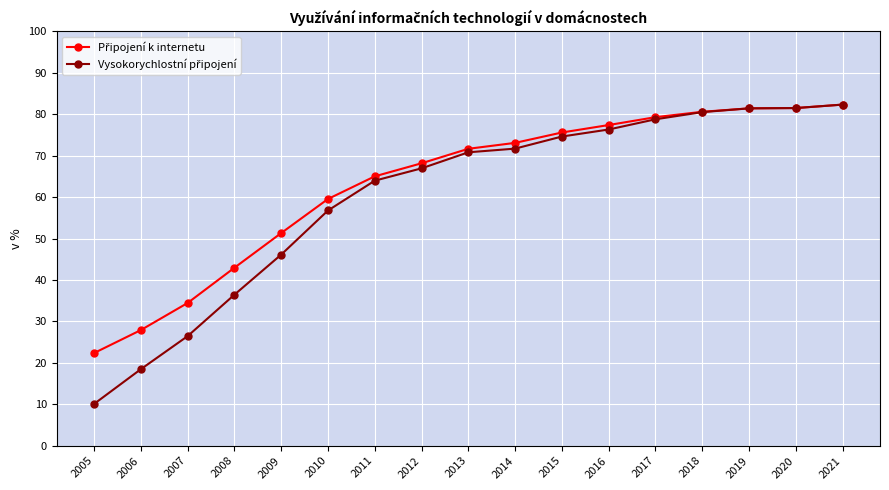

Which label corresponds to the smallest value in the chart?

2005